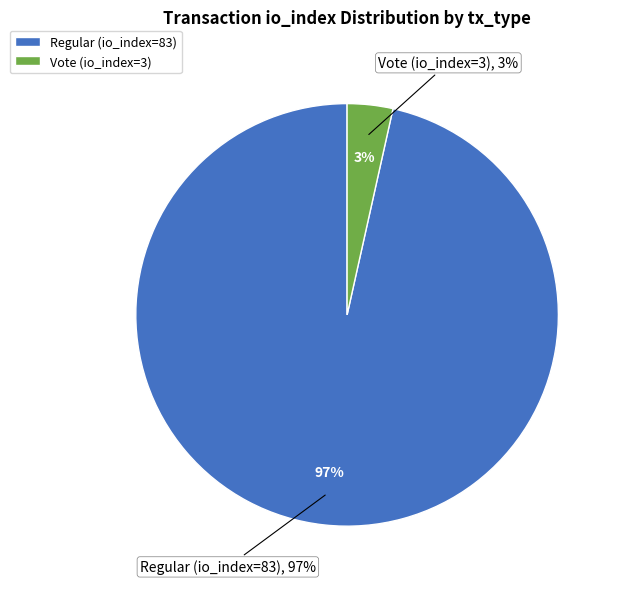

To the nearest percent, what portion does Vote (io_index=3) represent?

3%